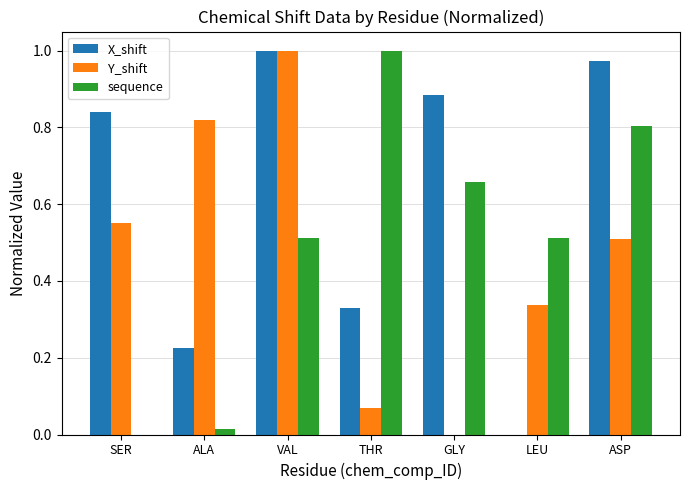

The value of Y_shift at VAL is 1.0. True or false?

True